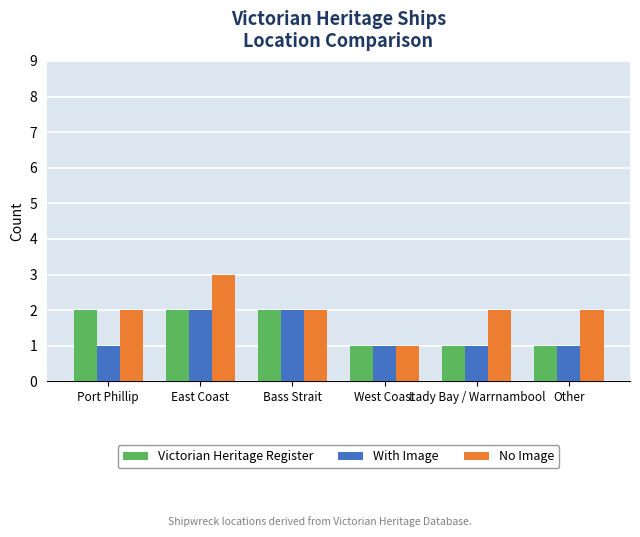

What is the label of the 6th bar from the right?

Port Phillip